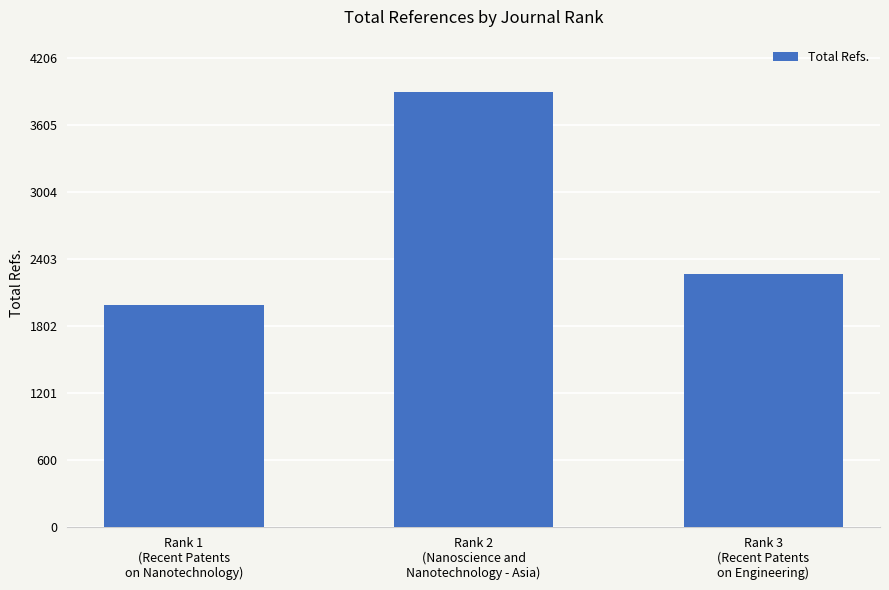

Rank the categories by value from highest to lowest.

Rank 2
(Nanoscience and
Nanotechnology - Asia), Rank 3
(Recent Patents
on Engineering), Rank 1
(Recent Patents
on Nanotechnology)